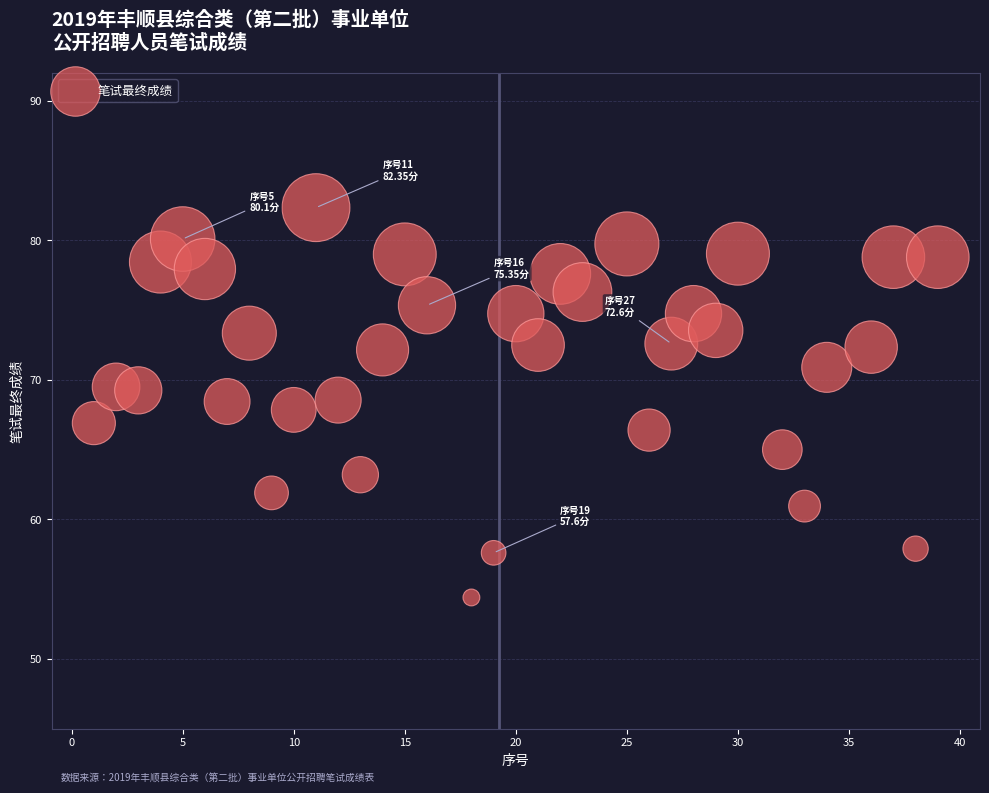

What is the range of X values (max minus min)?

38.0